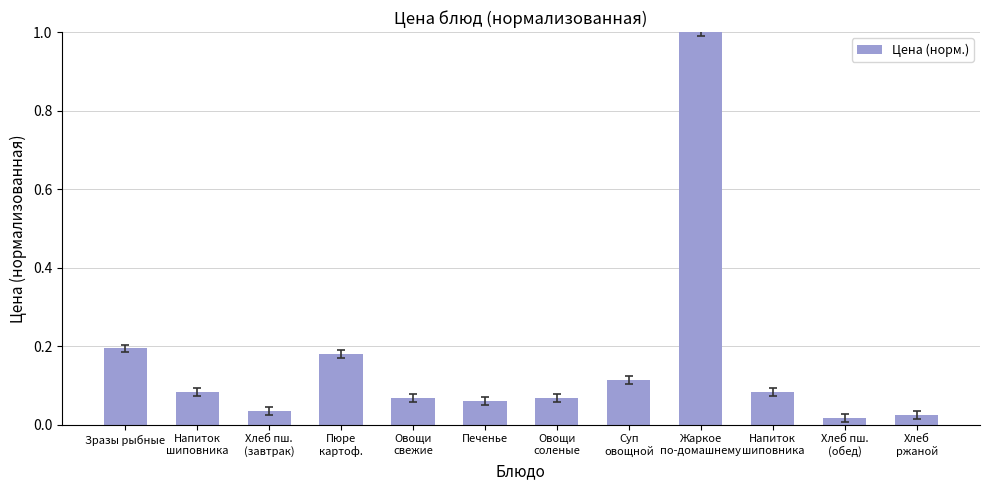

What is the average value?

0.2